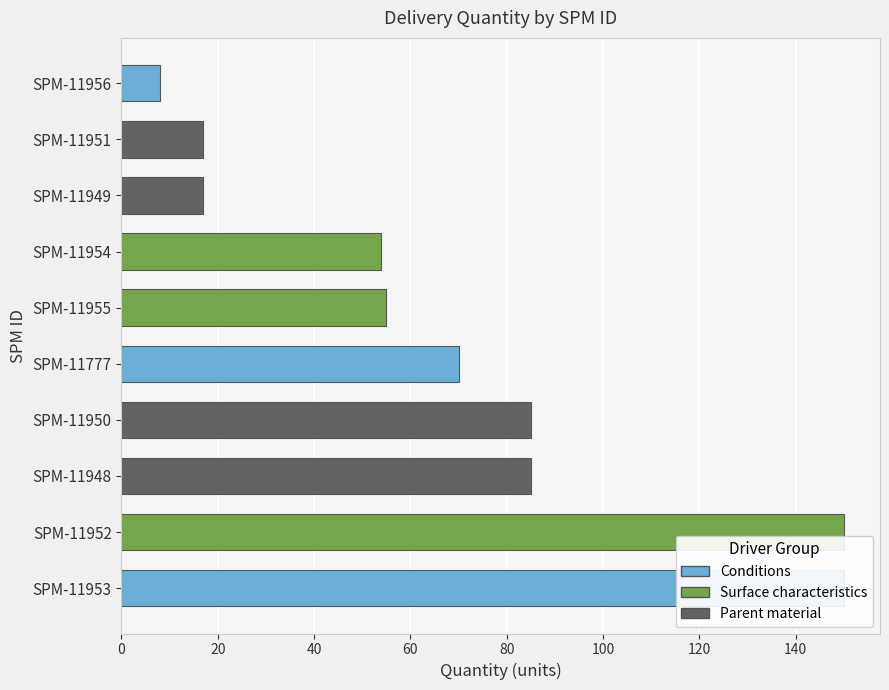

Which label corresponds to the largest value in the chart?

SPM-11953